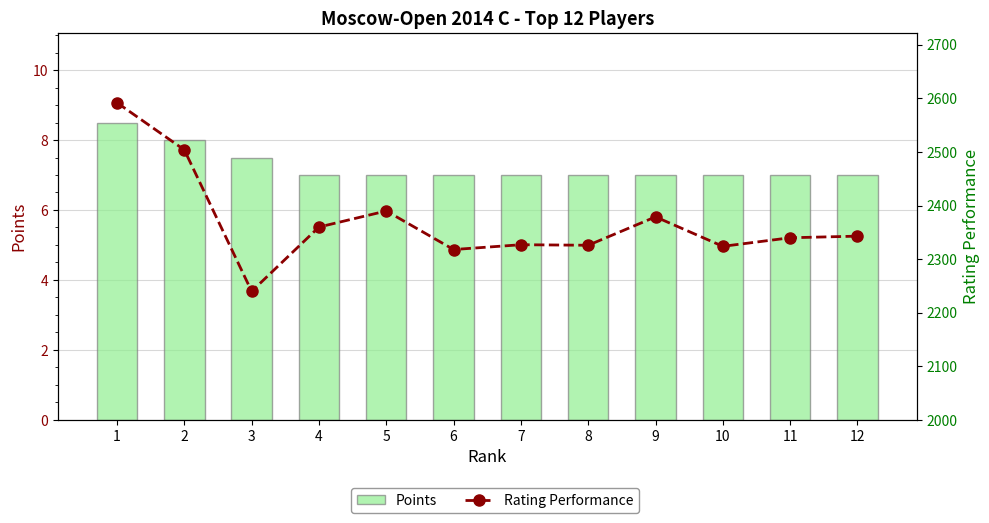

What is the lowest value of the Rating Performance series?

2240.0